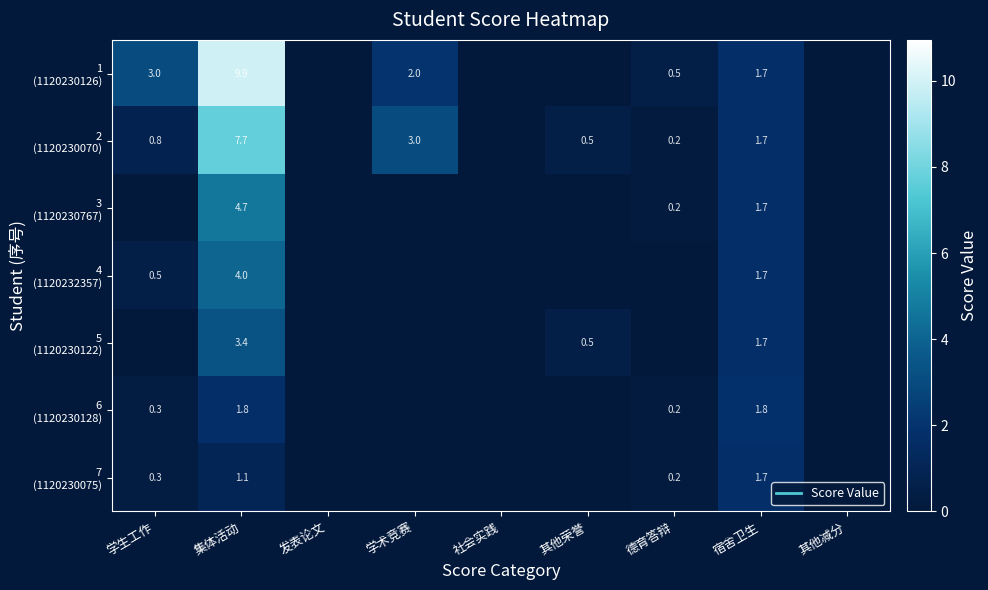

What is the difference between the maximum and minimum values in the 4 (1120232357) series?

4.0